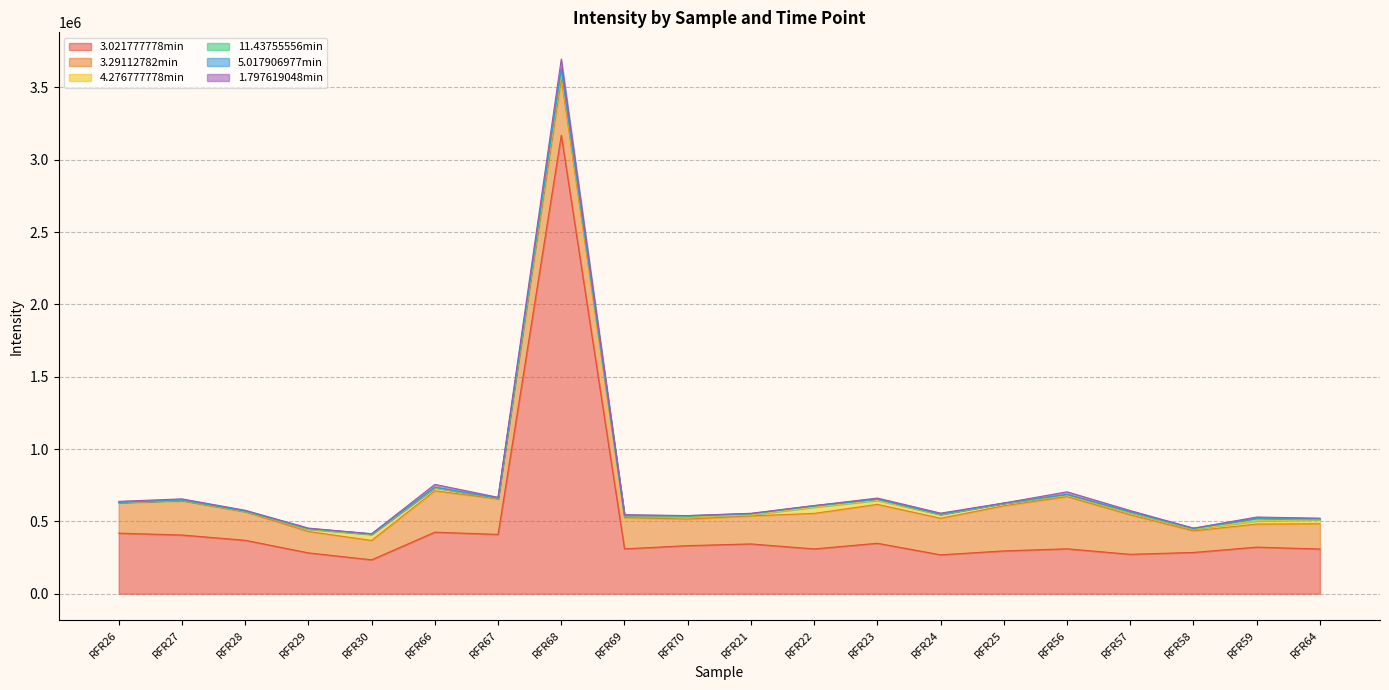

What are all the series names shown in the legend?

3.021777778min, 3.29112782min, 4.276777778min, 11.43755556min, 5.017906977min, 1.797619048min